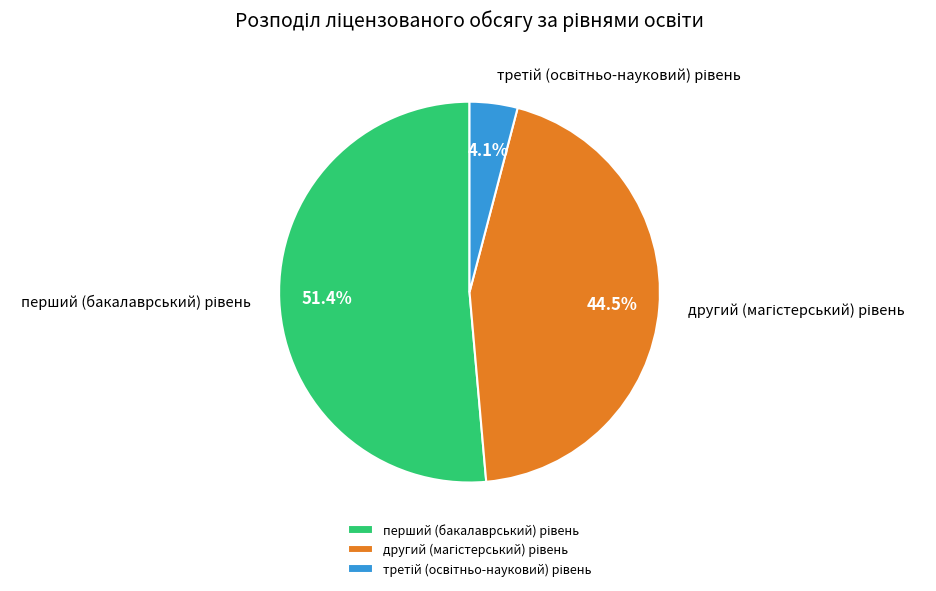

How many slices are in this pie chart?

3